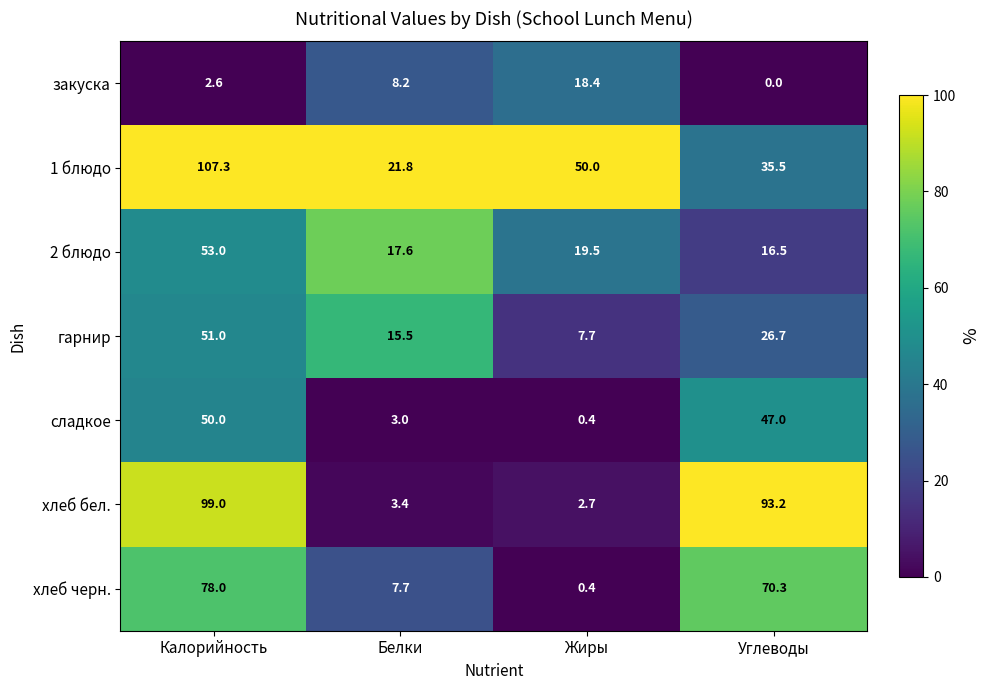

Is it true that закуска equals 18.4 at Жиры?

True